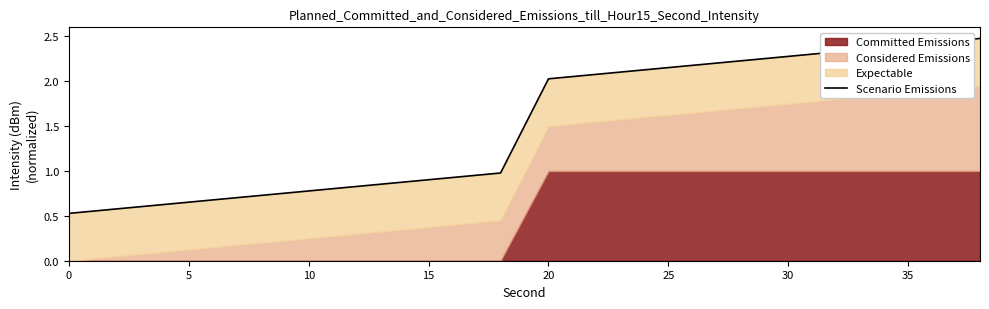

Between 10 and 30, which is larger?

30